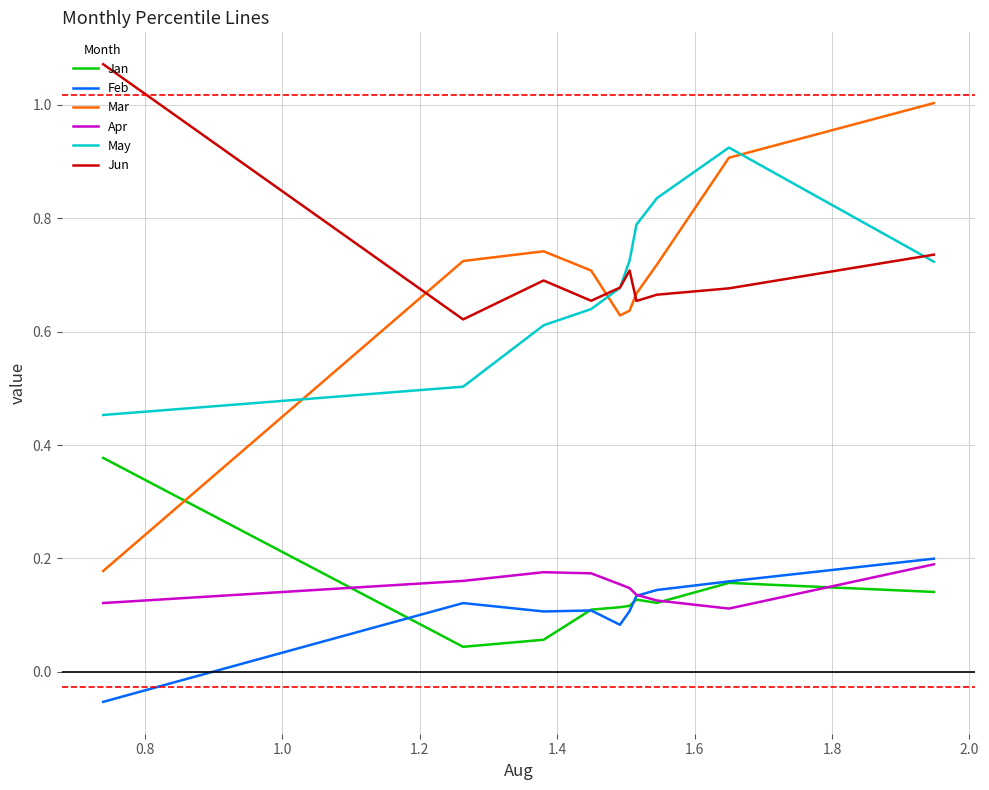

True or false: May and Jan cross at least once.

False